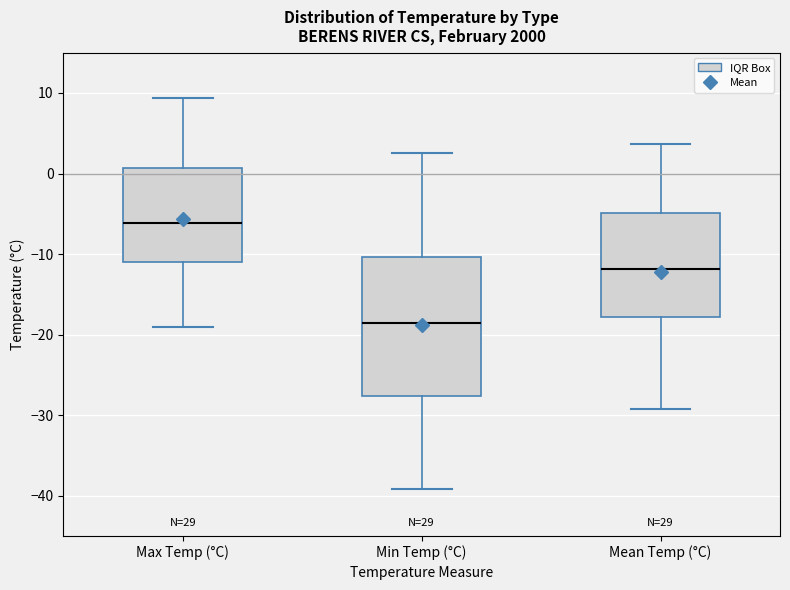

Where does the median line of the box for Mean Temp (°C) sit on the y-axis? The values are not printed on the chart, so give them approximately, as read against the axis.

-12